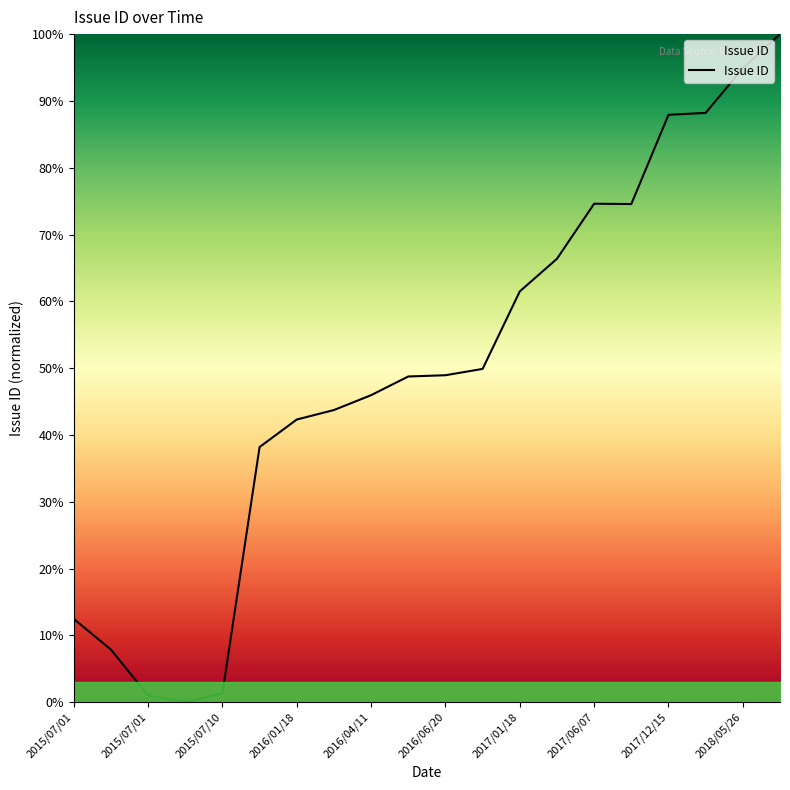

What is the difference between the maximum and minimum values?

100.0